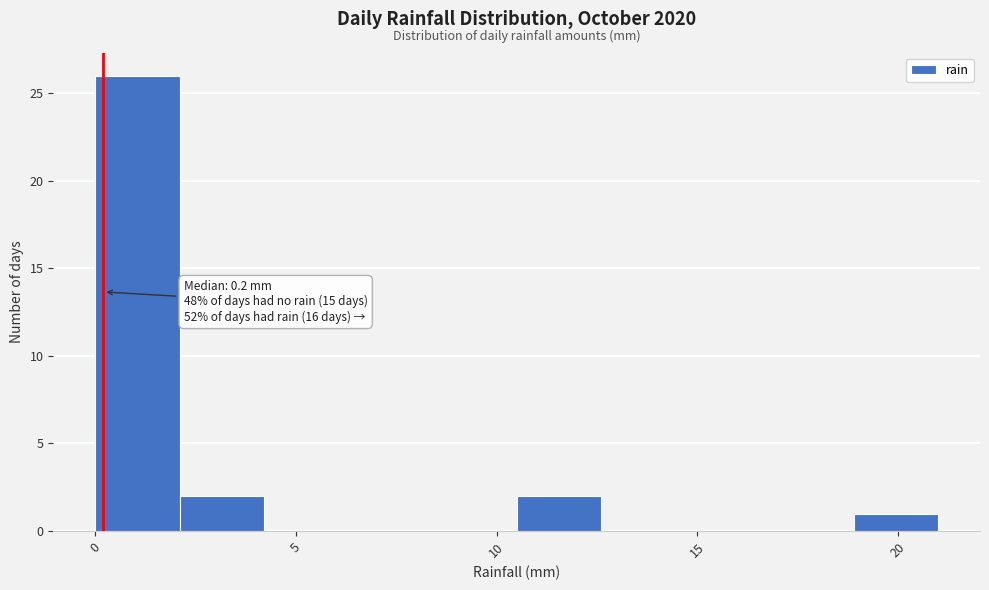

Which range on the x-axis has the tallest bar?

0.0 to 2.1